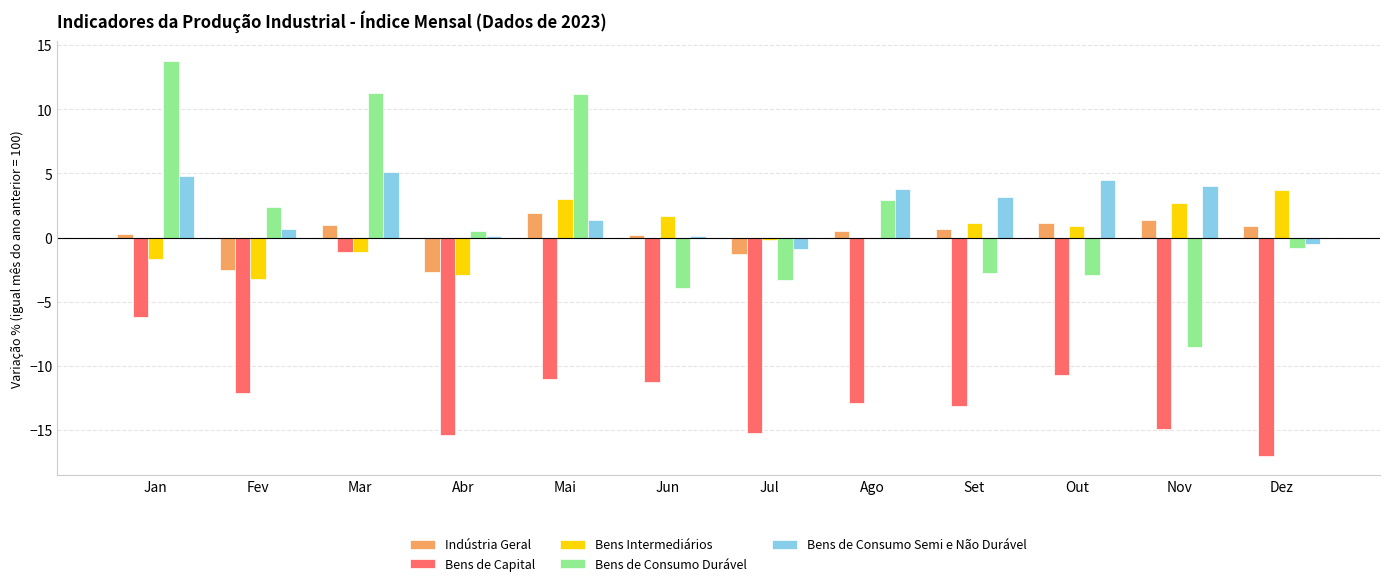

What value does the Bens Intermediários series have at Out?

0.9